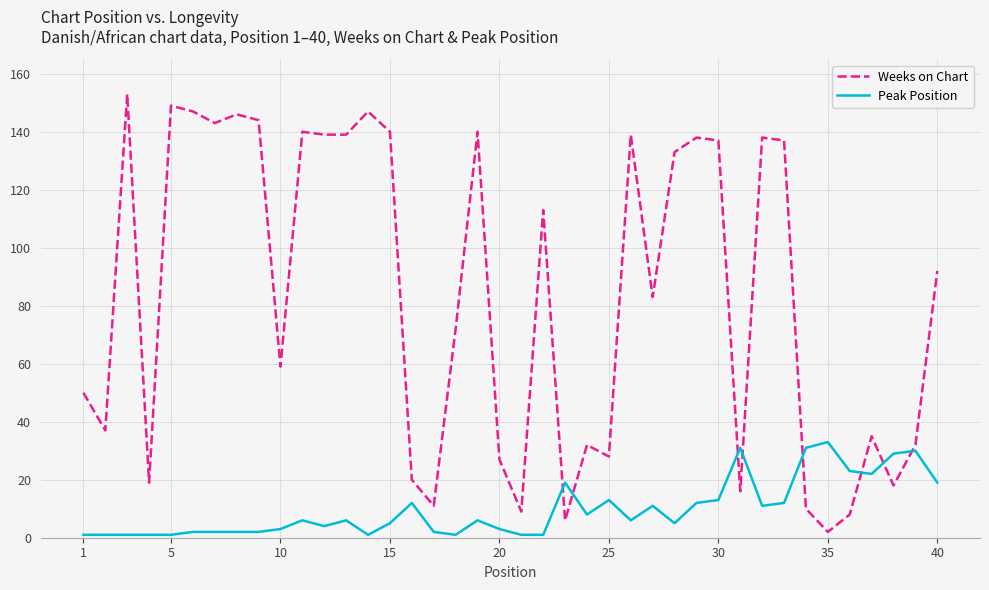

What is the maximum value shown in the chart?

153